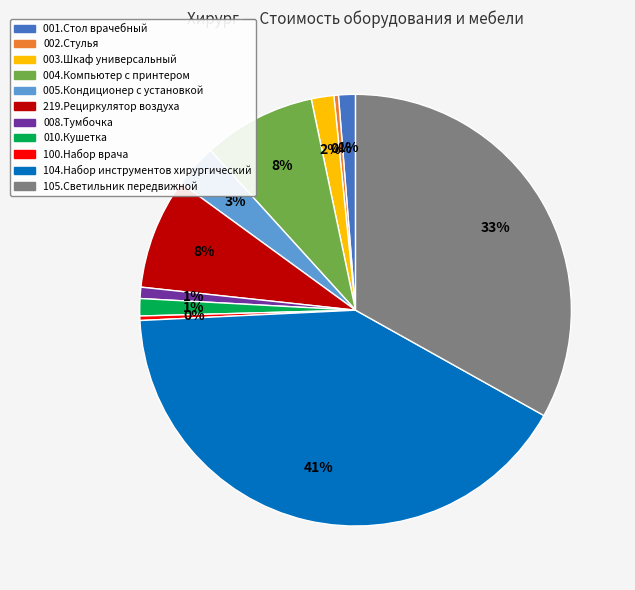

Which has a higher value, 104.Набор инструментов хирургический or 100.Набор врача?

104.Набор инструментов хирургический